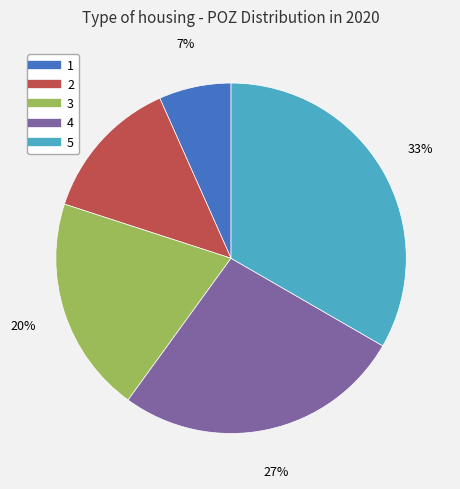

To the nearest percent, what is the difference between the 2 and 3 slice percentages?

7%